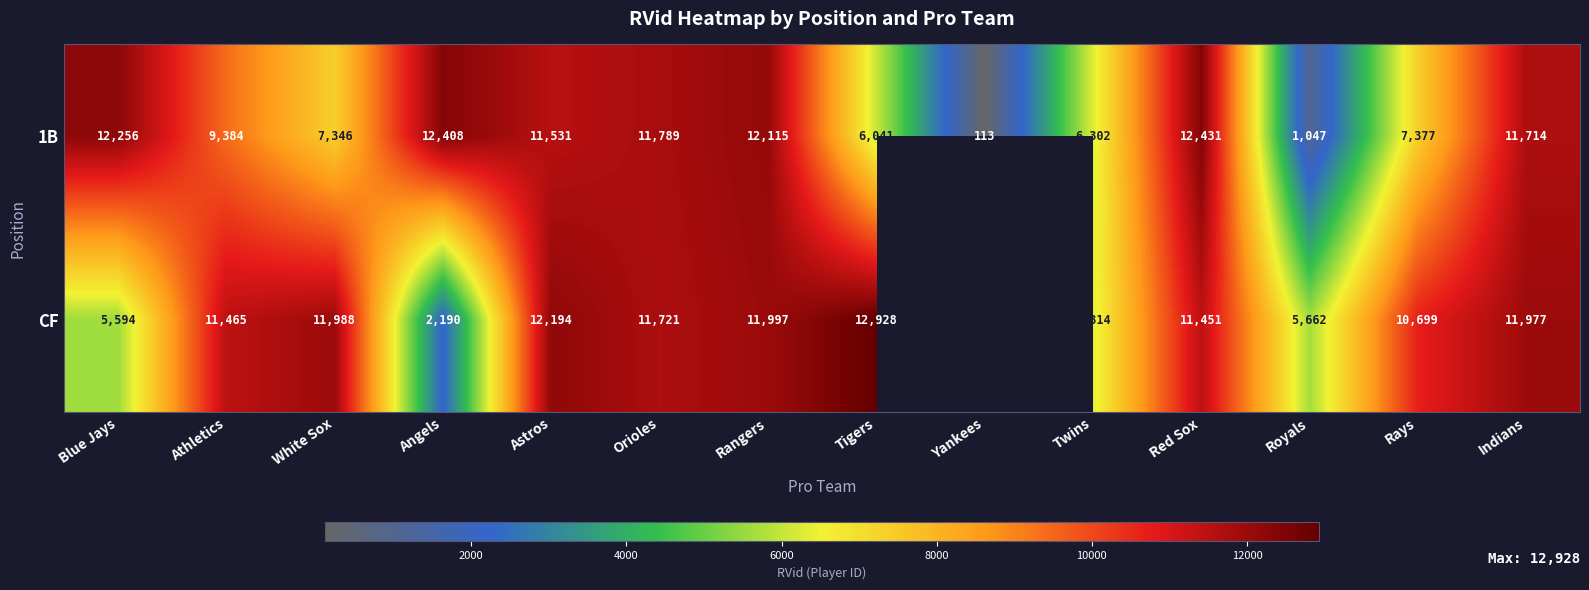

What is the sum of the CF values at Athletics and Angels?

13655